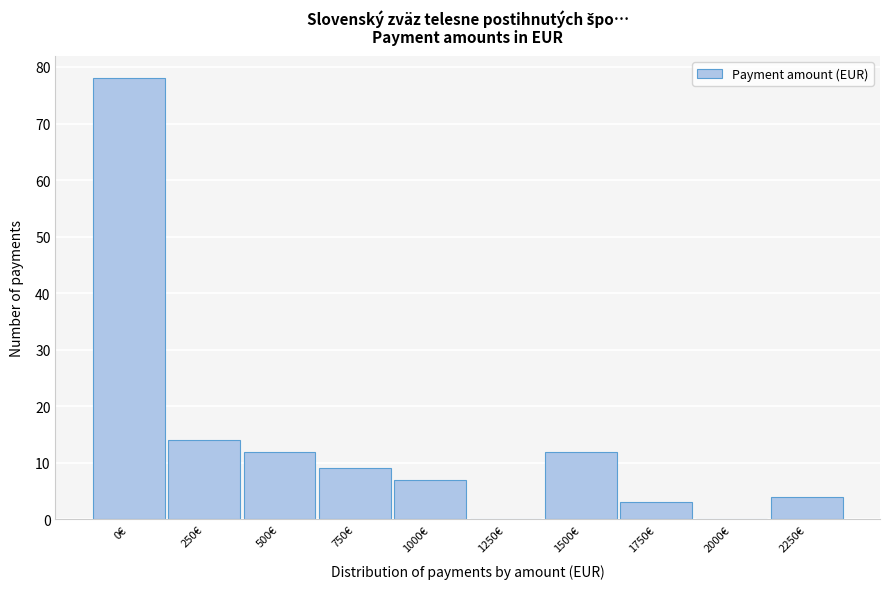

Reading right to left, list all the values displayed in this chart.

2250€=4	2000€=0	1750€=3	1500€=12	1250€=0	1000€=7	750€=9	500€=12	250€=14	0€=78